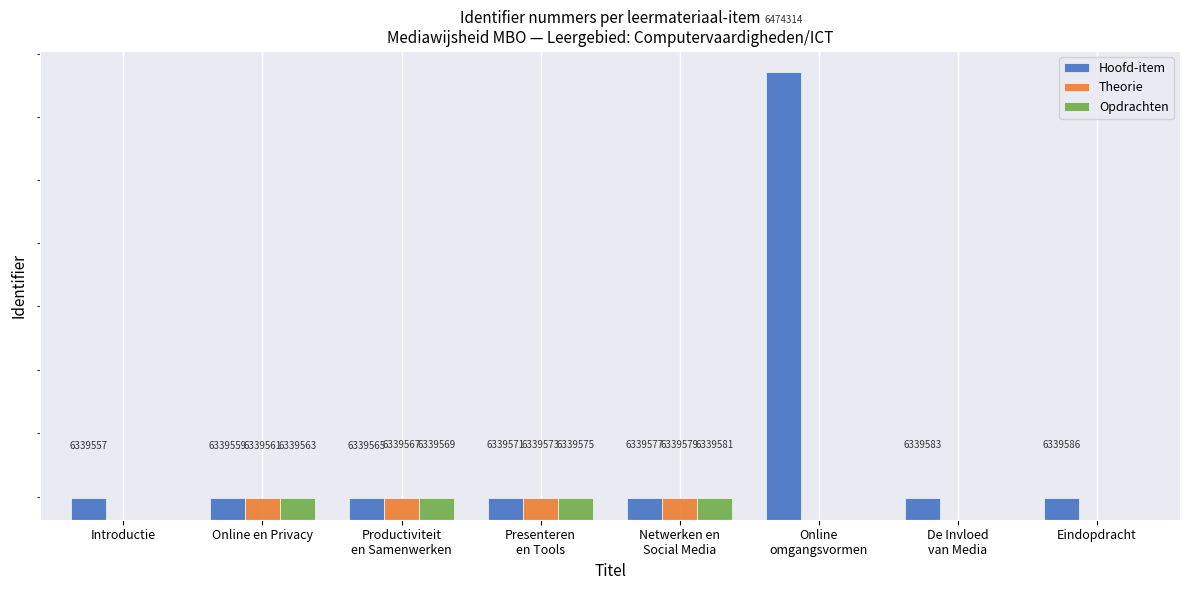

True or false: Theorie has a value of 3182161 at Presenteren
en Tools.

False